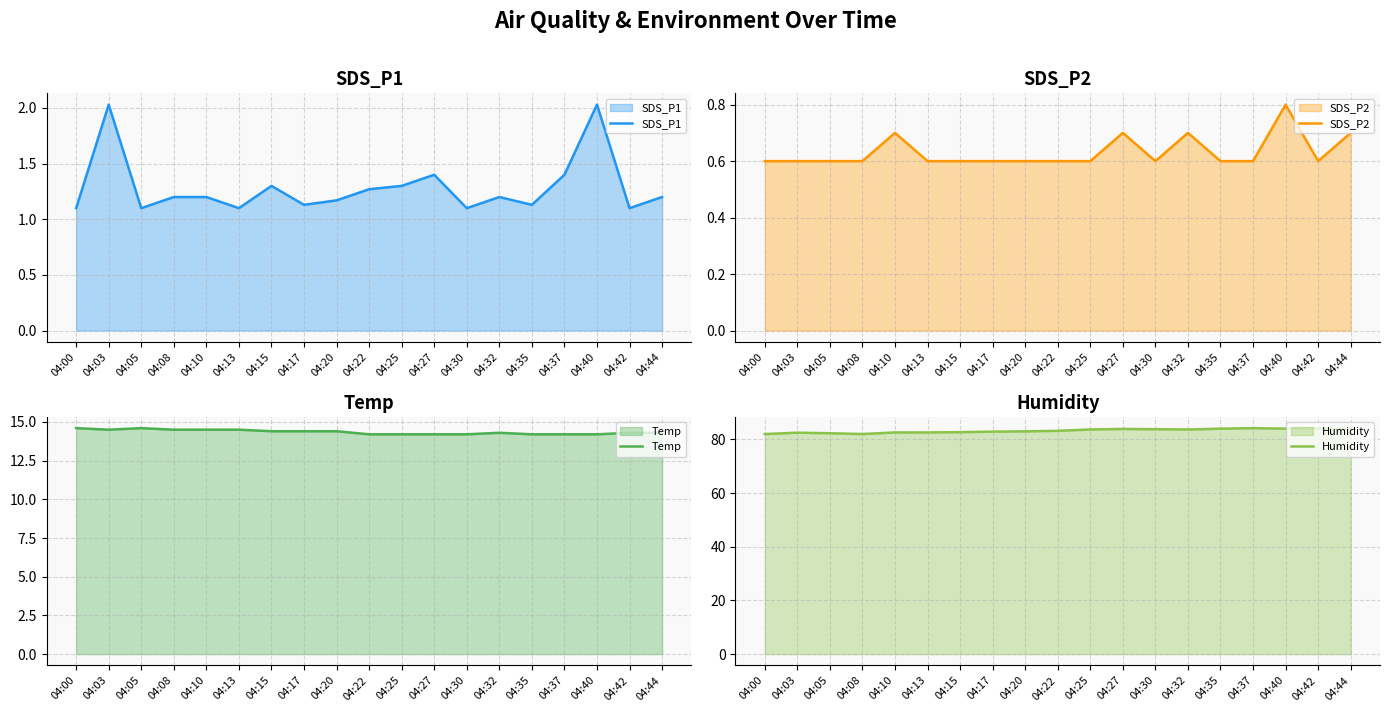

Which series has the largest range (max minus min)?

Humidity